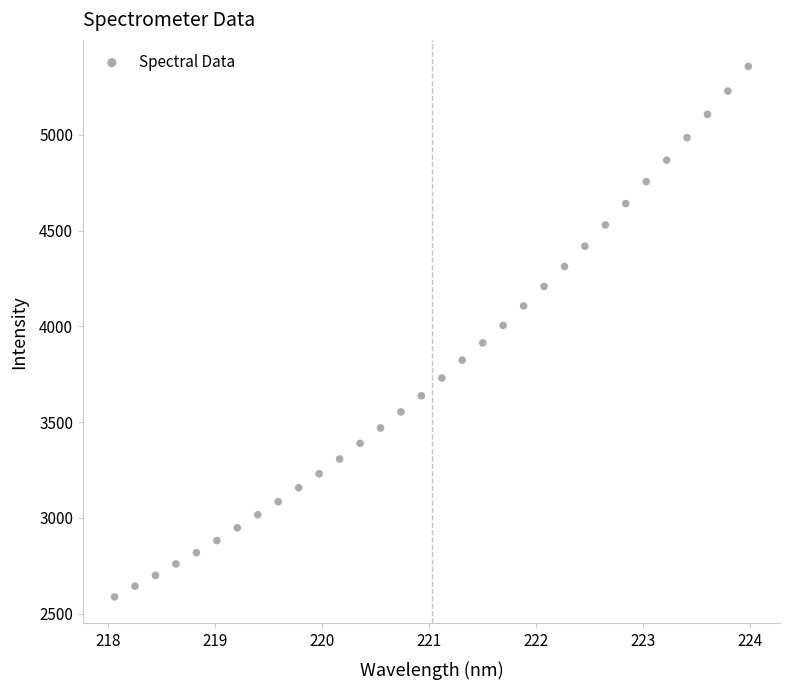

What is the range of Y values (max minus min)?

2769.3